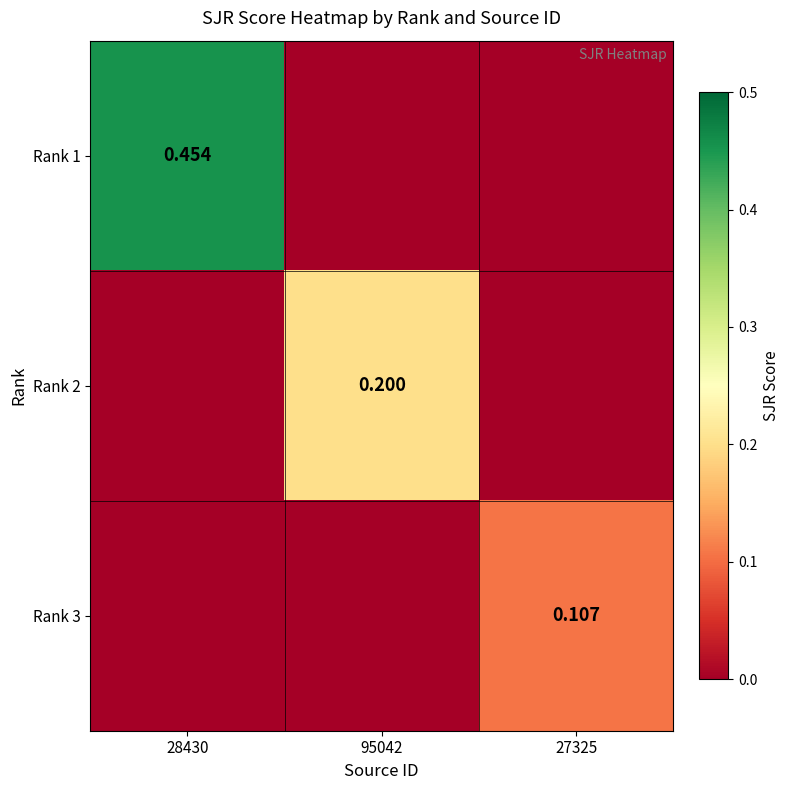

The Rank 2 series shows 0.2 at 95042. True or false?

True